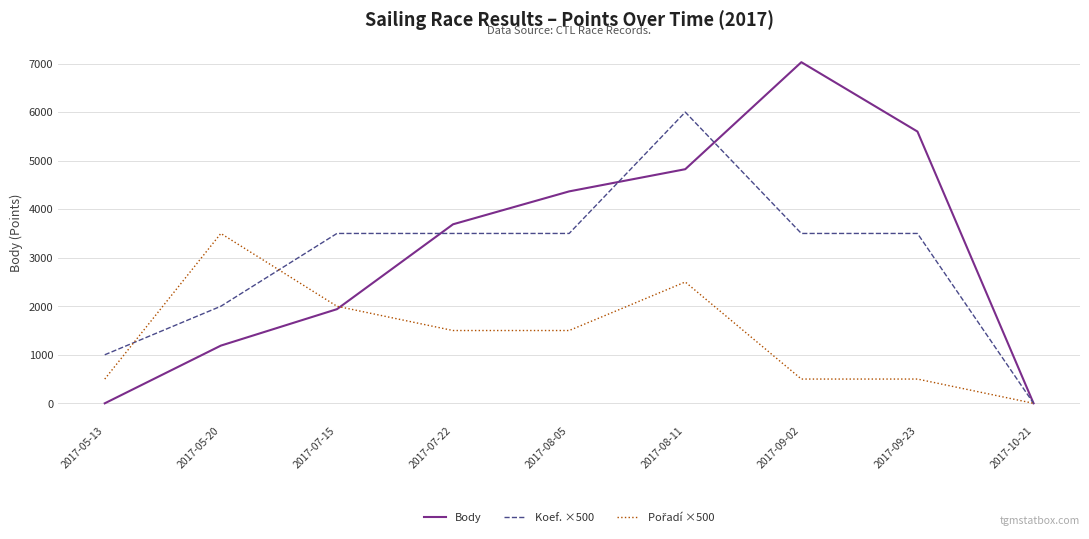

At which category is the sum across all series the highest?

2017-08-11